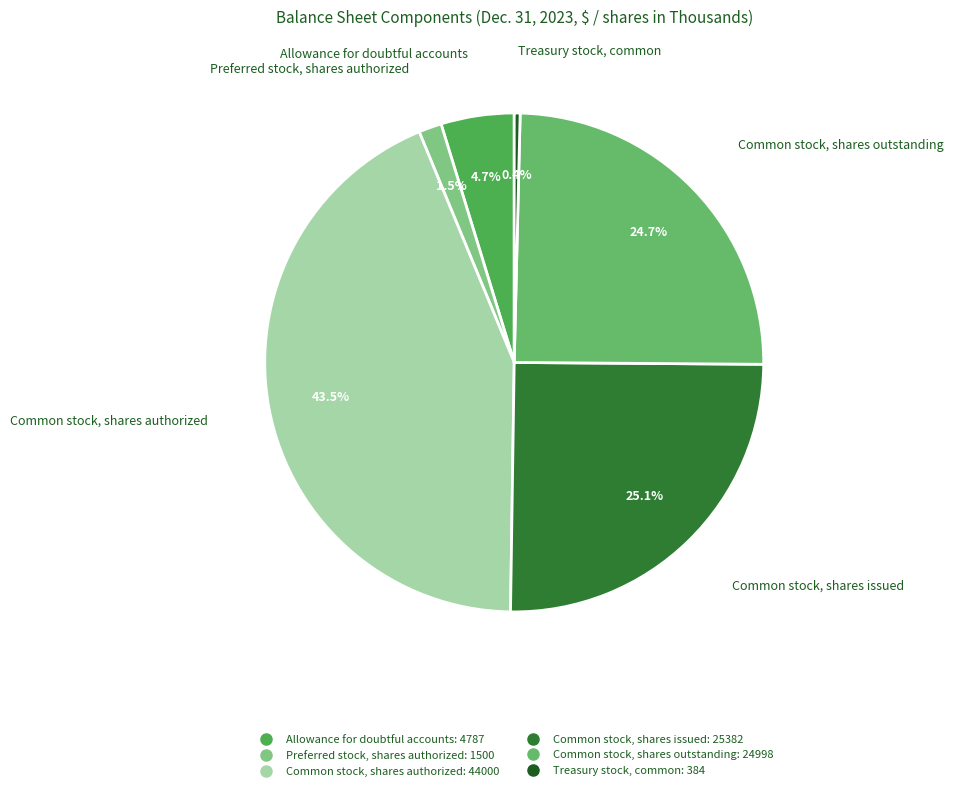

Does any single category account for the majority?

No